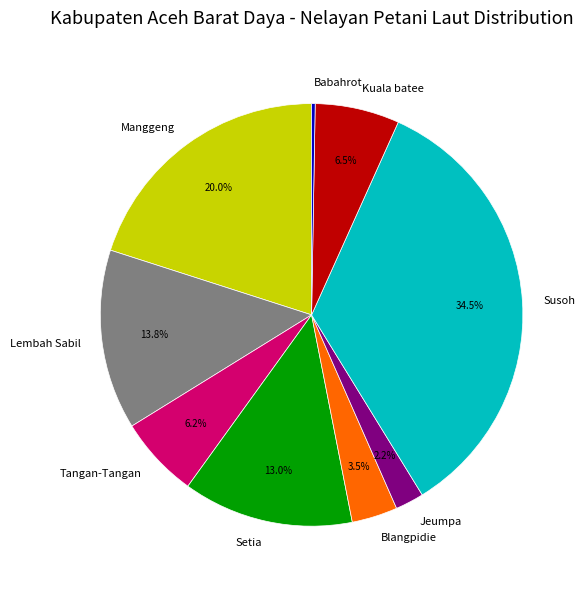

Which slice is the largest?

Susoh